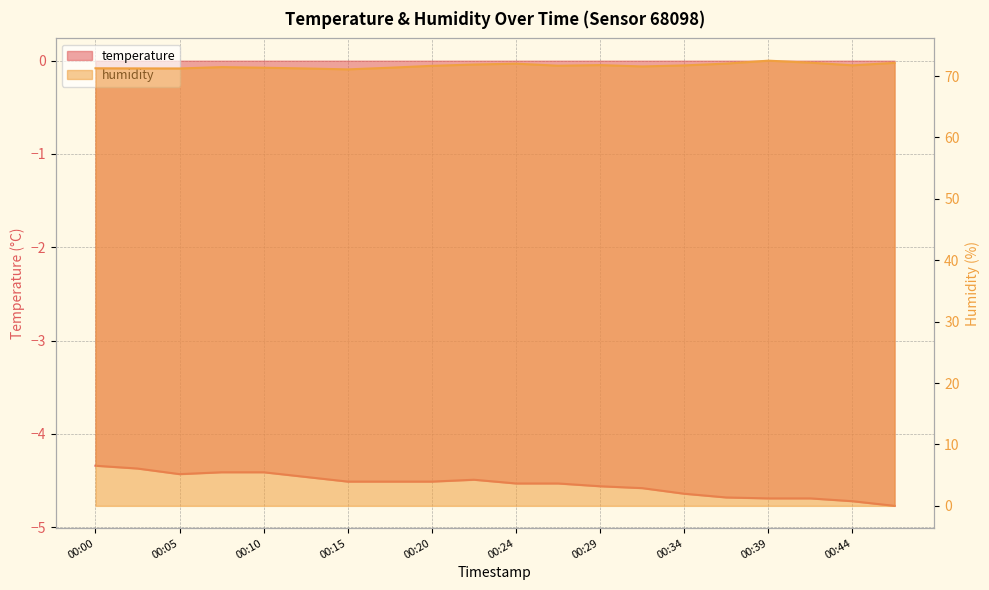

What is the value of the humidity point at the 7th from the left?

71.1